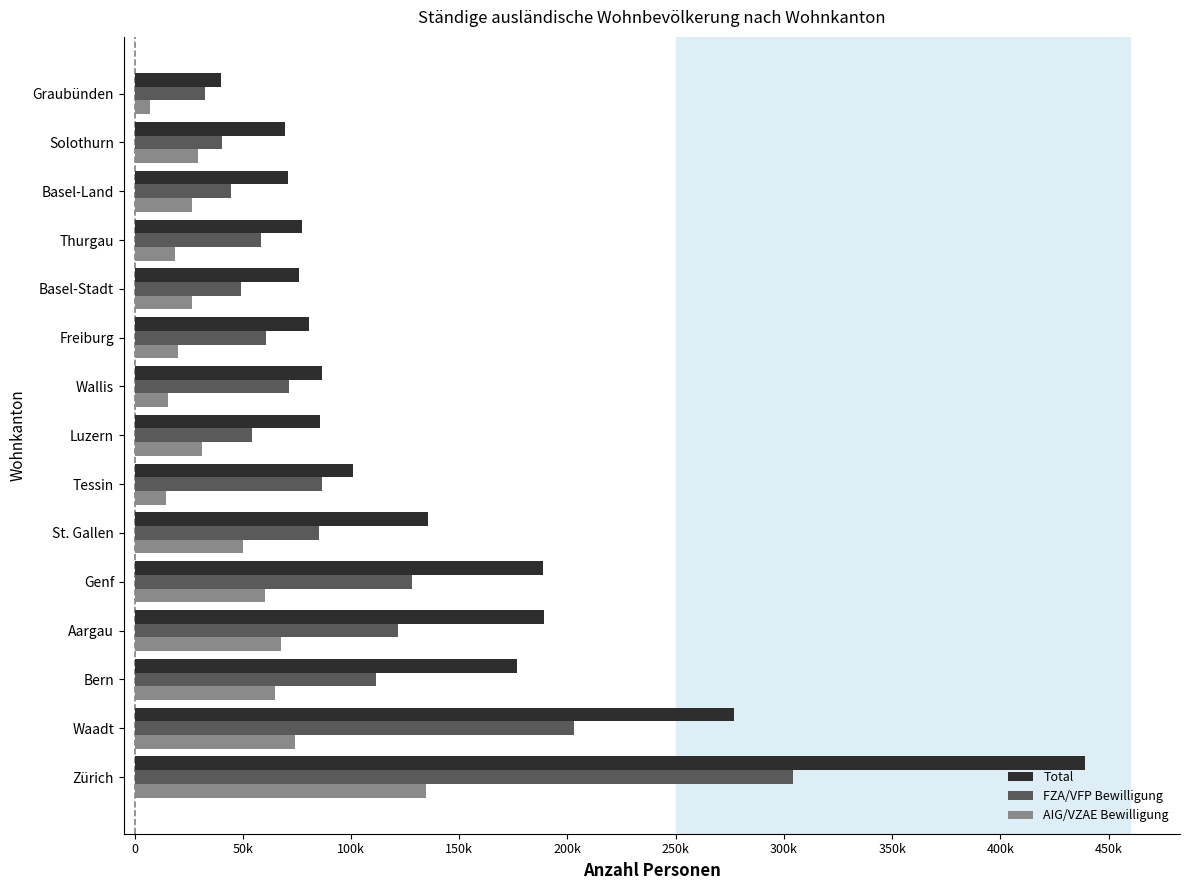

Which series has the largest range (max minus min)?

Total